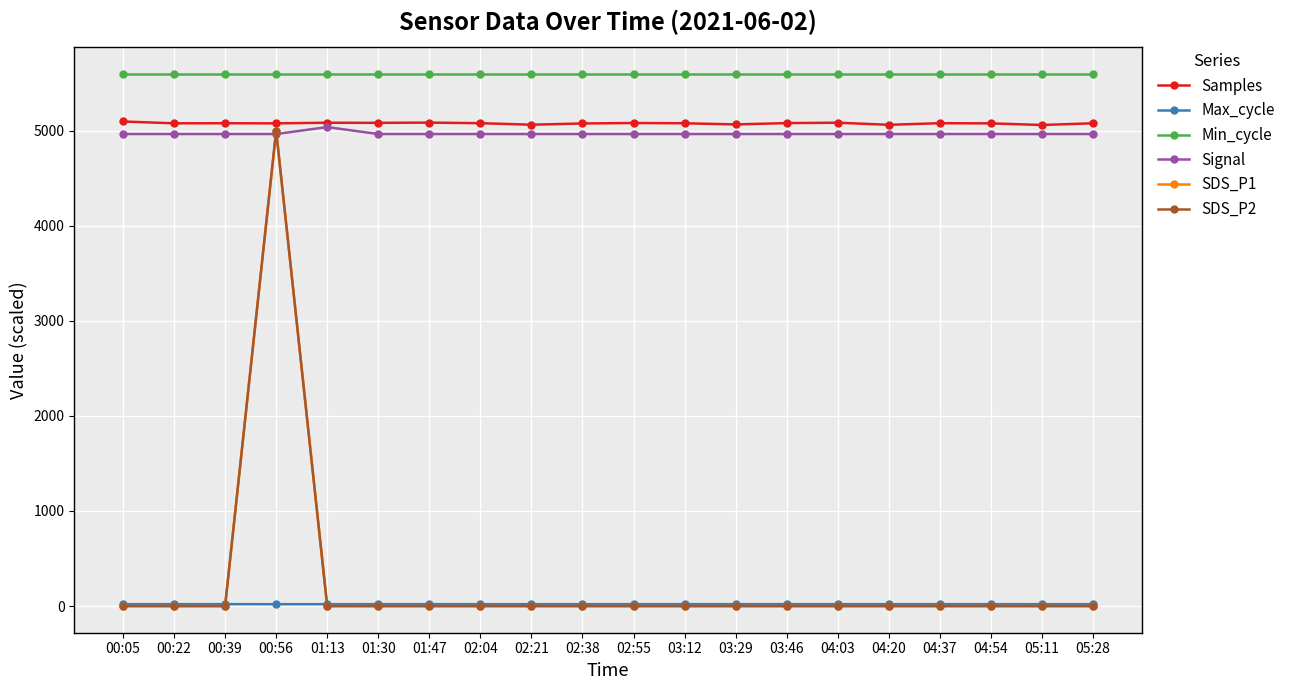

Does the chart have visible grid lines?

Yes